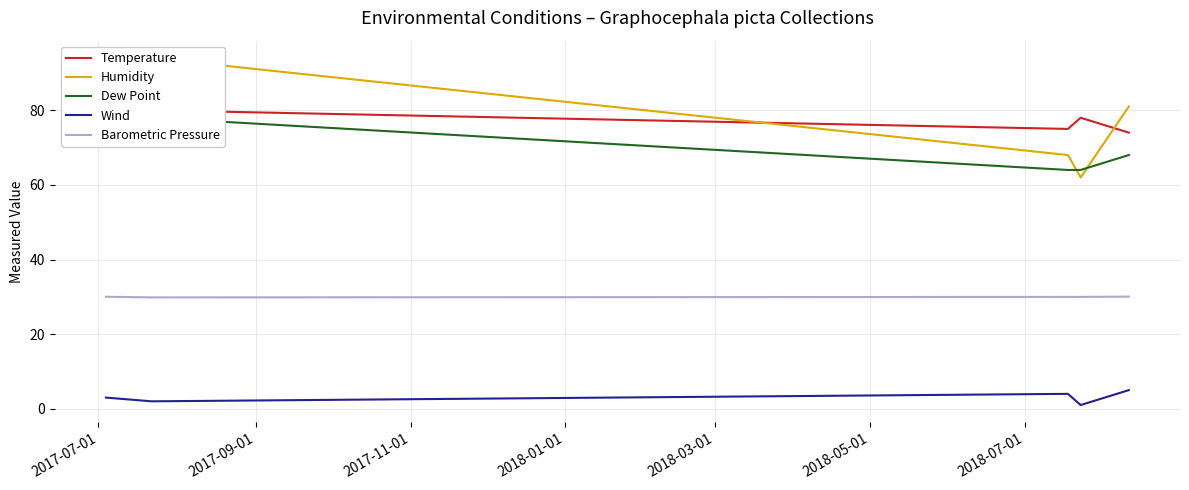

True or false: Barometric Pressure and Wind intersect in this chart.

False